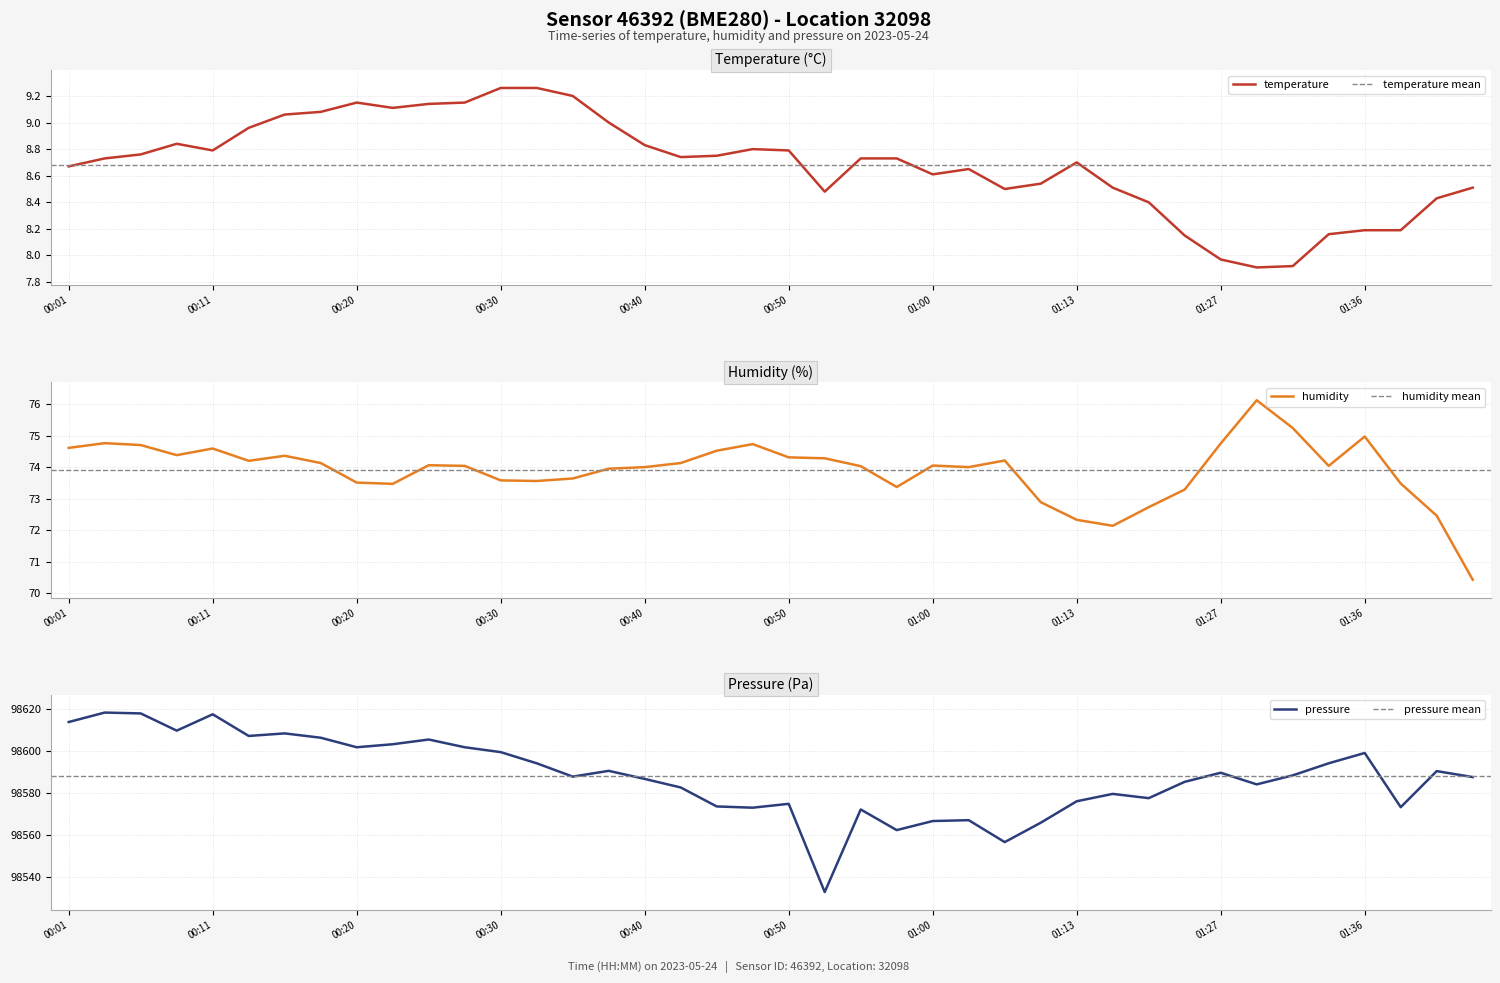

True or false: humidity and pressure intersect in this chart.

False